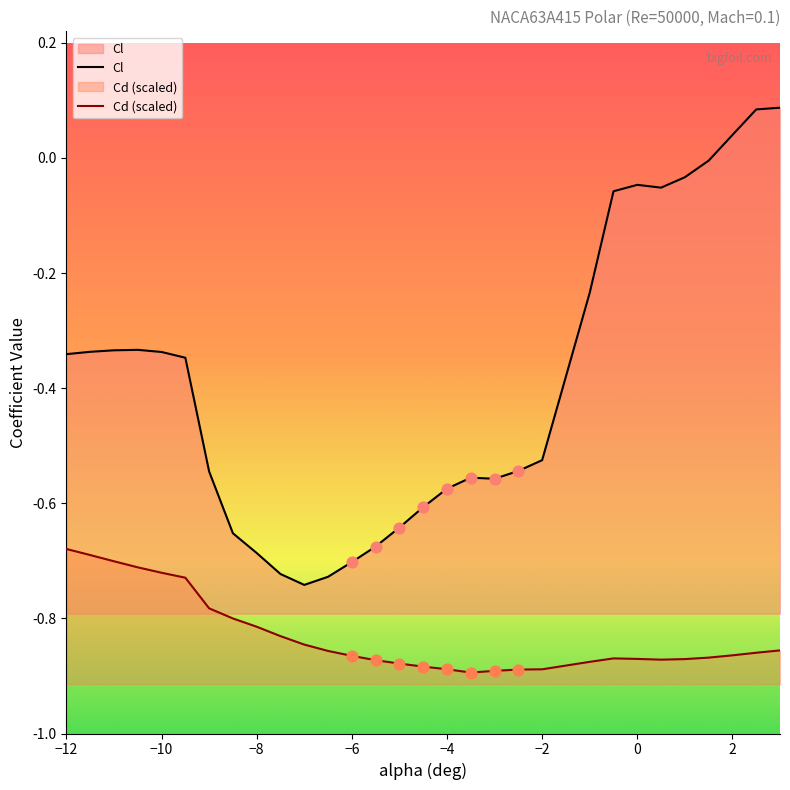

Which series has the largest Y range (max minus min)?

Cl